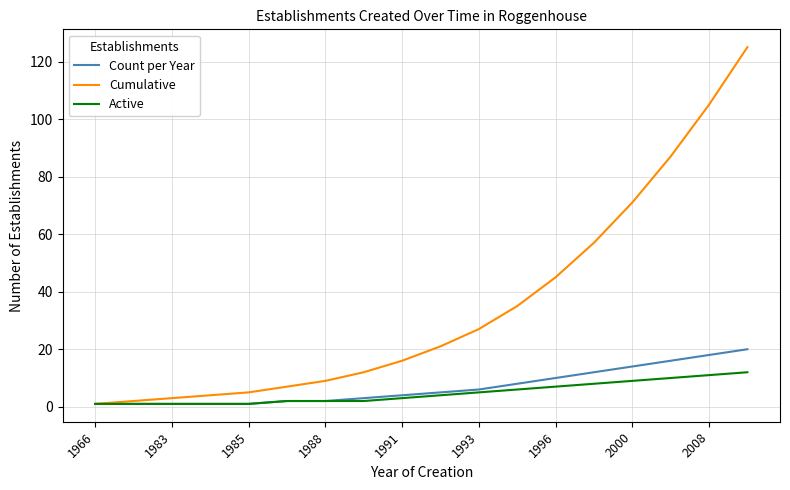

List the series in order of their peak value, lowest first.

Active, Count per Year, Cumulative